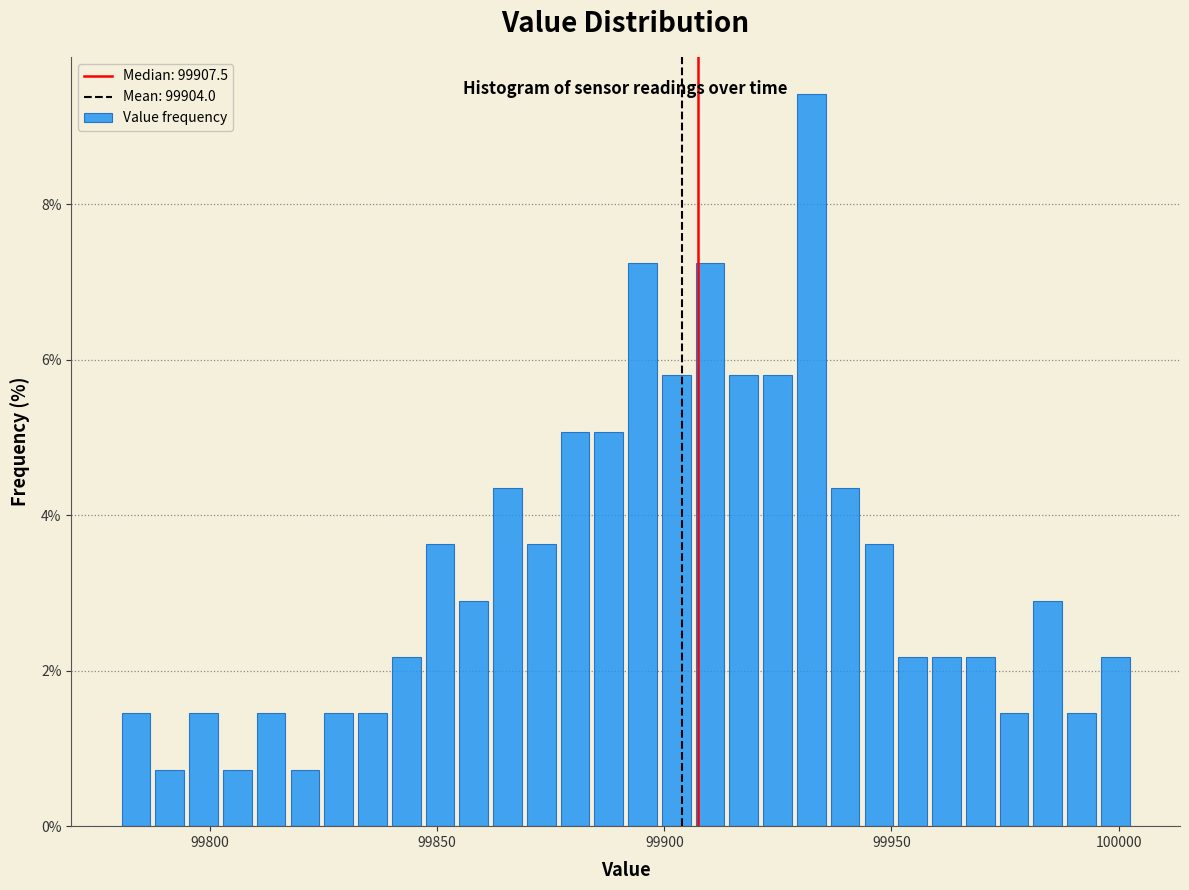

Read against the x-axis, roughly where is the centre of the tallest bar?

99930